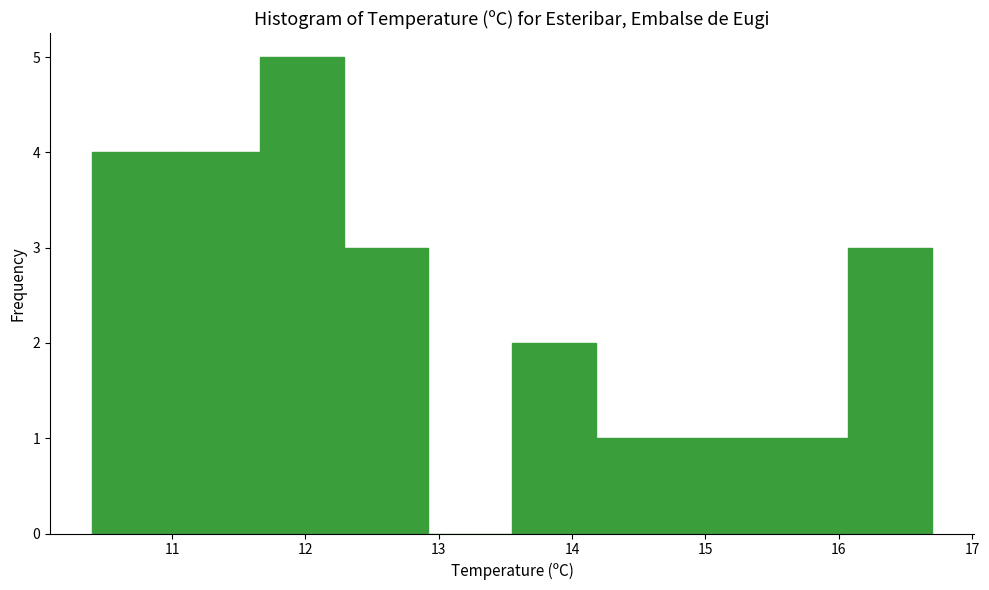

How tall is the bar that spans 11.66 to 12.29 on the x-axis? Neither the bar edges nor the heights are printed on the chart, so give them approximately, as read against the axes.

5